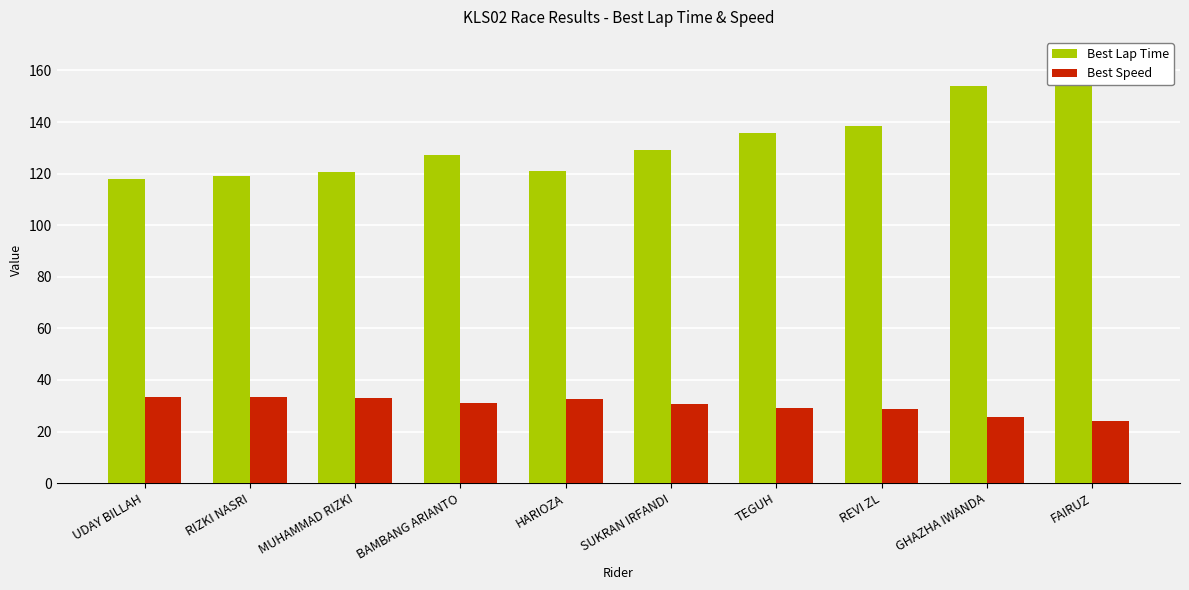

At which label is Best Speed closest to 28?

REVI ZL